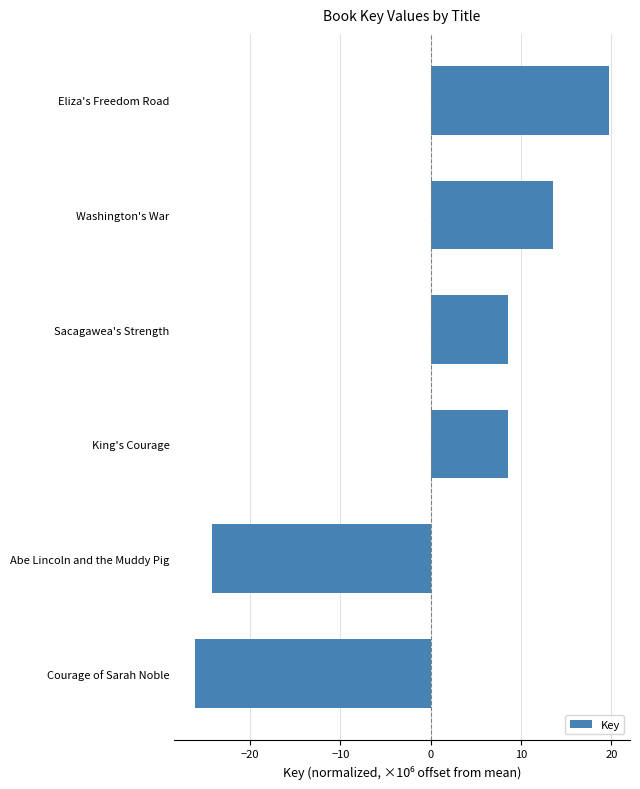

What is the difference between the values at Sacagawea's Strength and Courage of Sarah Noble?

34.7